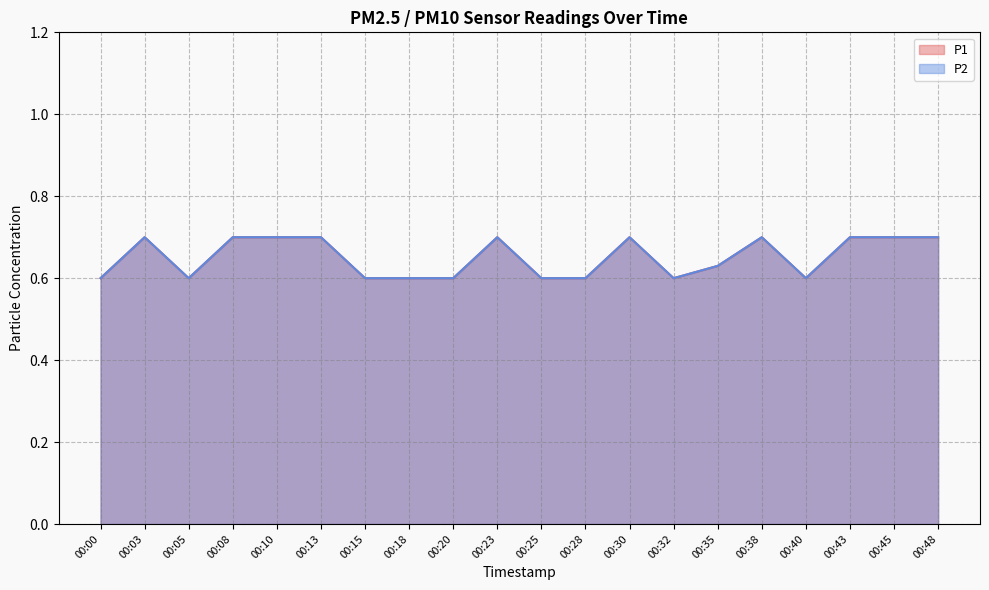

Which series has the largest total across all categories?

P1